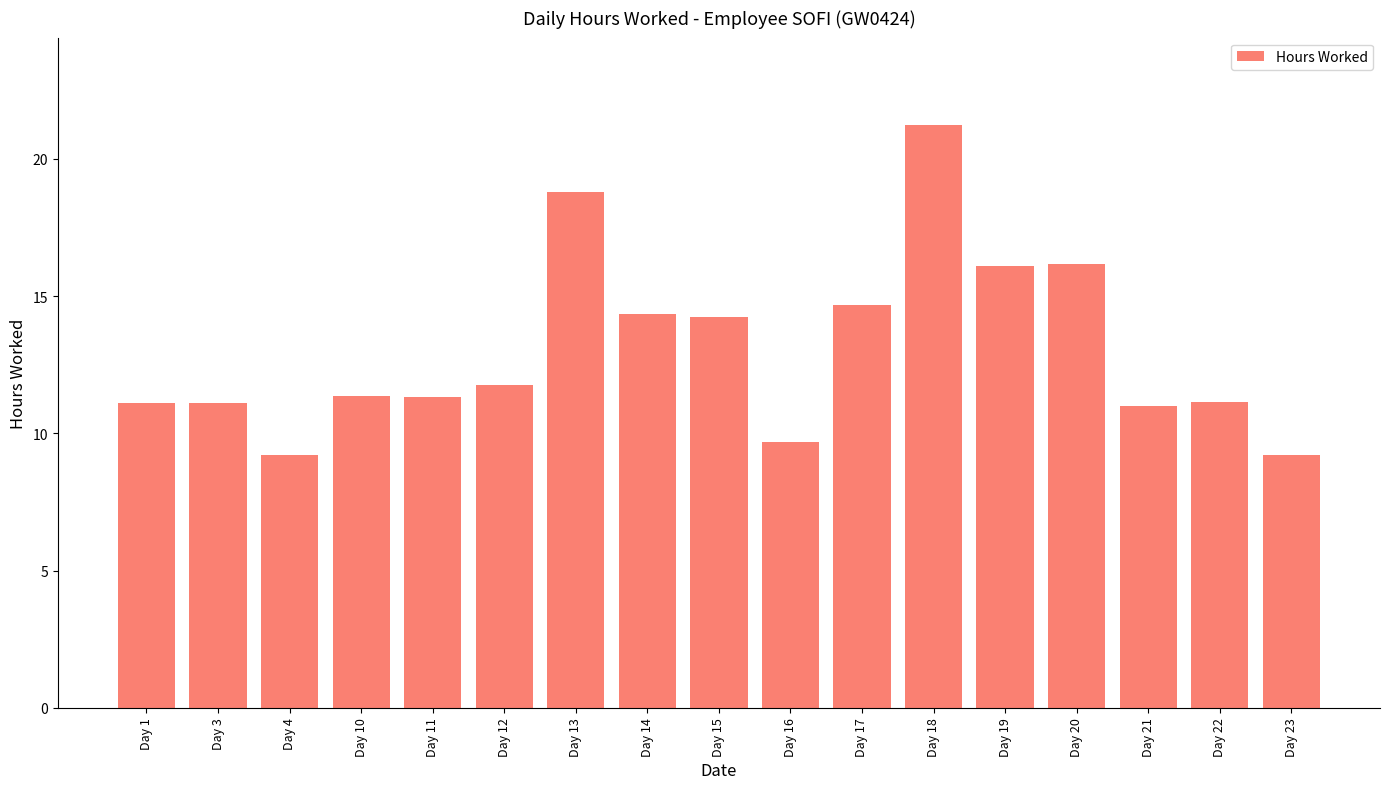

What is the average value?

13.1